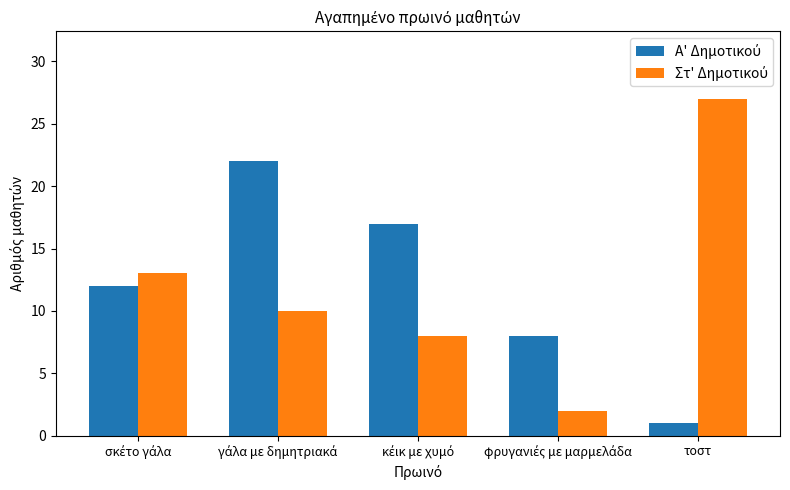

What is the maximum value shown in the chart?

27